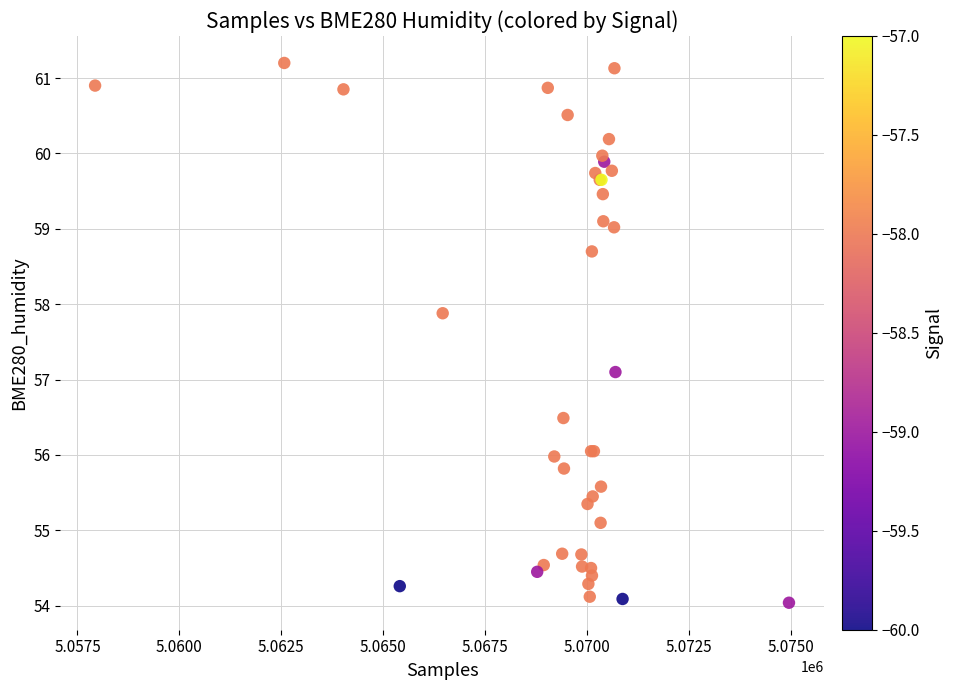

What Y value in the scatter plot is closest to 57?

57.1